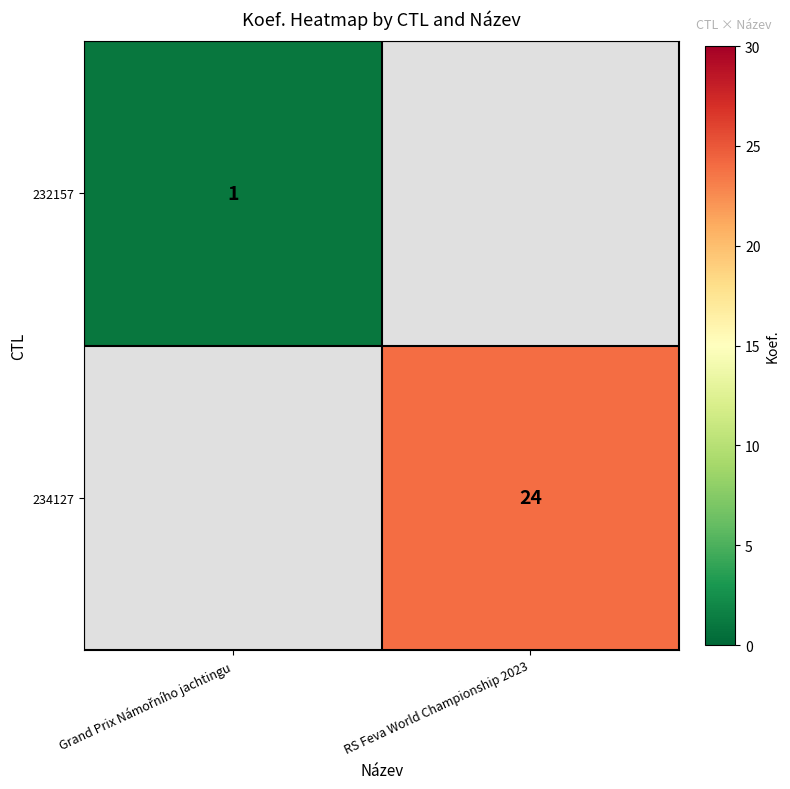

The 234127 series shows 9 at RS Feva World Championship 2023. True or false?

False